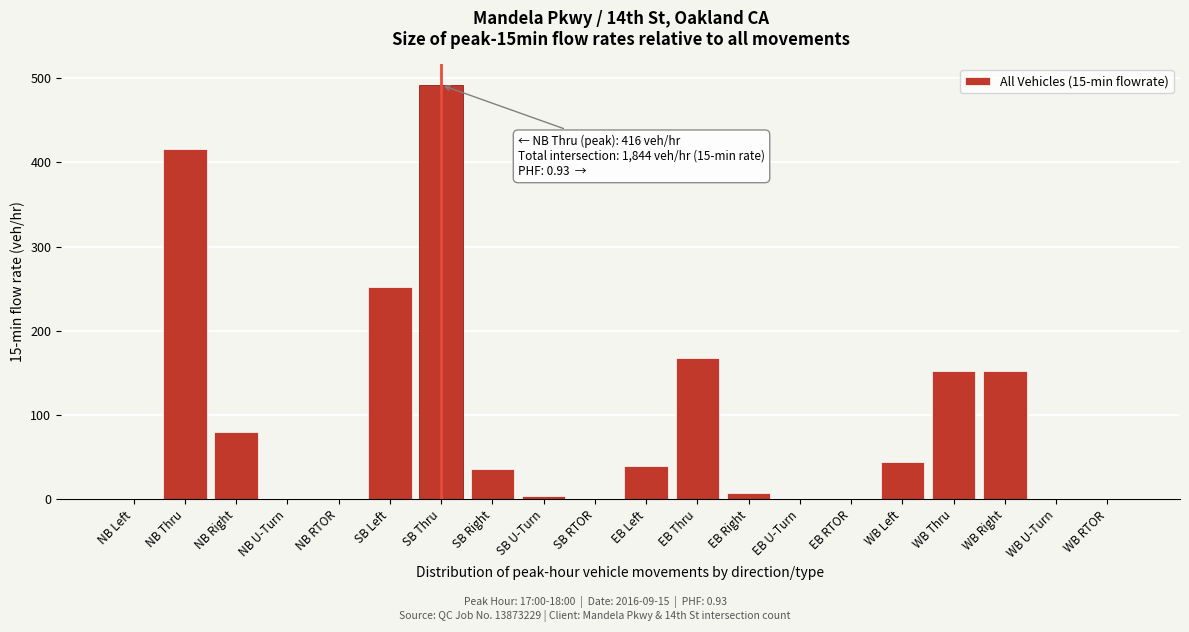

Reading right to left, extract all data points from this chart.

WB RTOR=0	WB U-Turn=0	WB Right=152	WB Thru=152	WB Left=44	EB RTOR=0	EB U-Turn=0	EB Right=8	EB Thru=168	EB Left=40	SB RTOR=0	SB U-Turn=4	SB Right=36	SB Thru=492	SB Left=252	NB RTOR=0	NB U-Turn=0	NB Right=80	NB Thru=416	NB Left=0